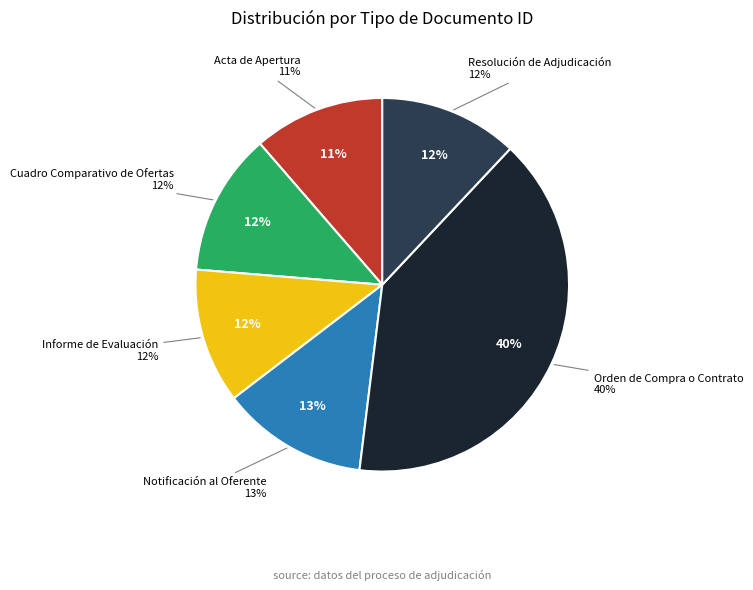

To the nearest percent, what is the difference between the largest and smallest slice percentages?

29%